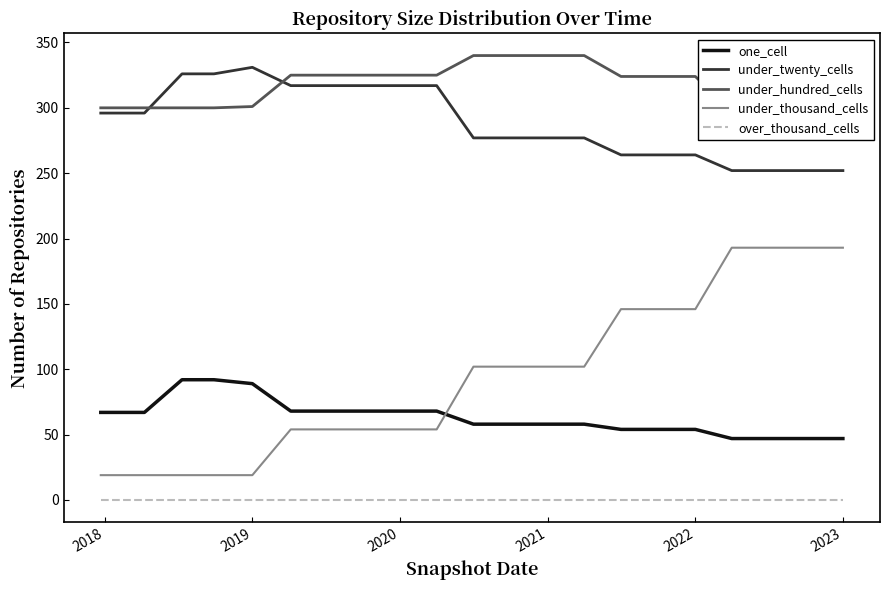

True or false: under_twenty_cells and under_thousand_cells cross at least once.

False